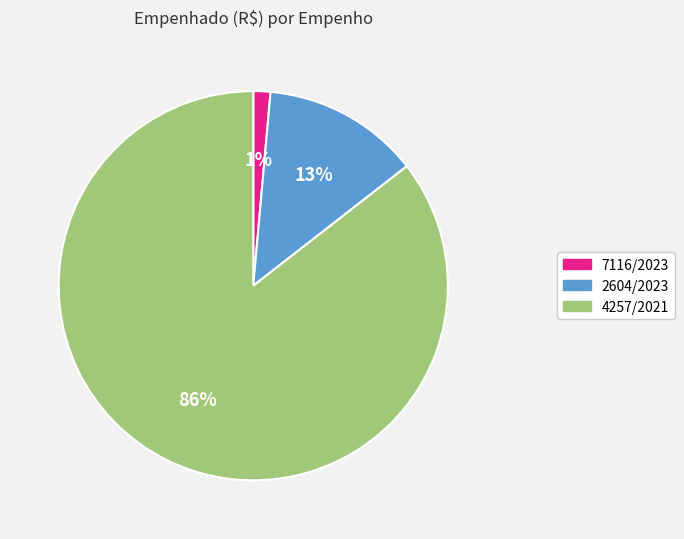

Does 4257/2021 account for over 50% of the chart?

Yes